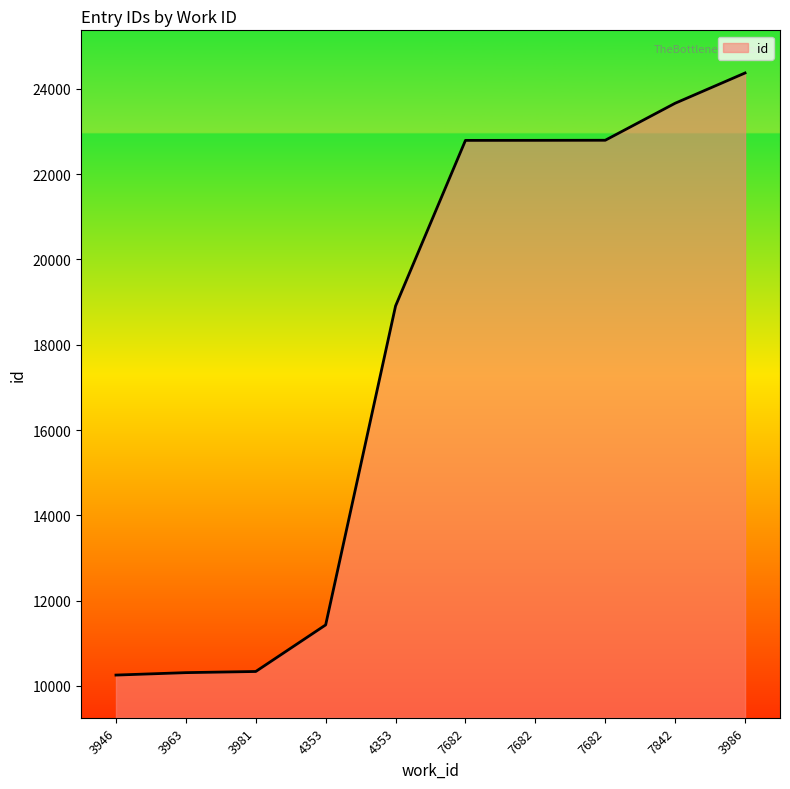

Reading left to right, transcribe all the data shown in this chart.

10256	10313	10340	11432	18909	22791	22792	22794	23662	24371